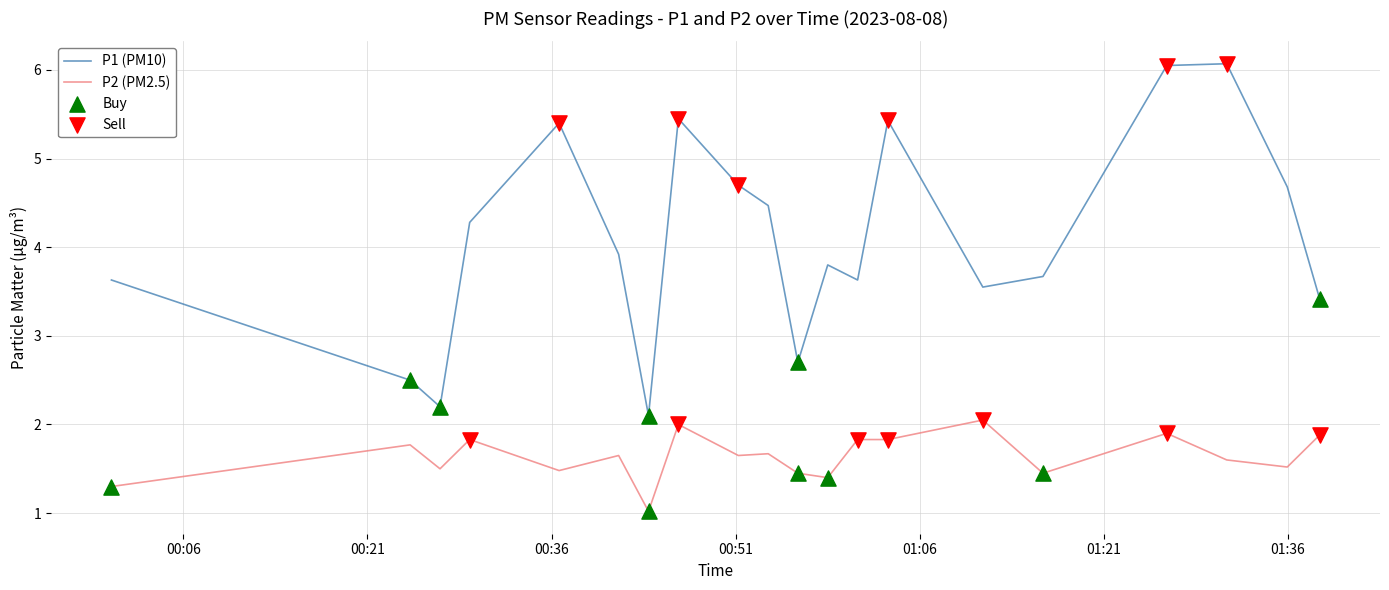

Which series has the largest total across all categories?

P1 (PM10)